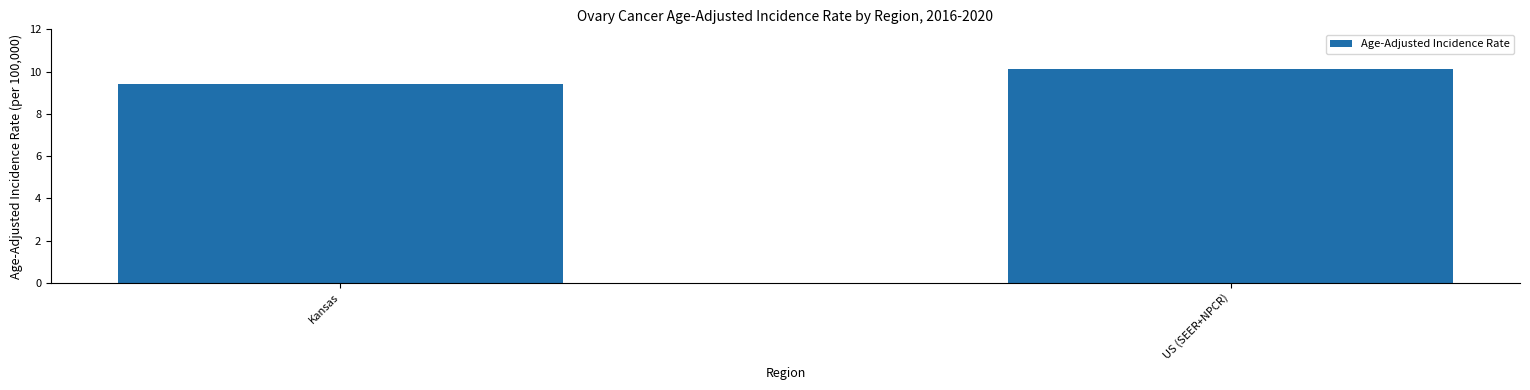

The chart shows a value of 17.6 at US (SEER+NPCR). True or false?

False